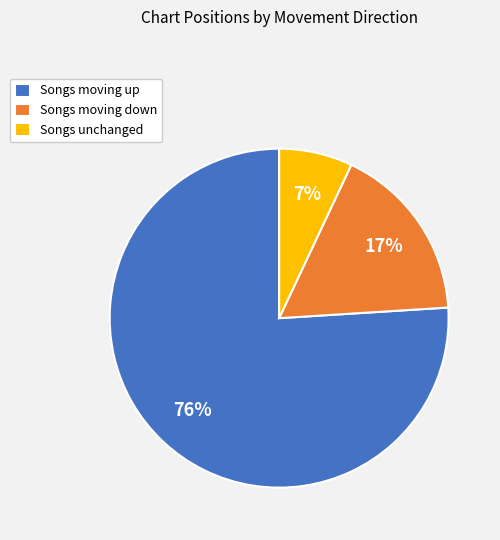

What is the largest slice in the pie chart?

Songs moving up